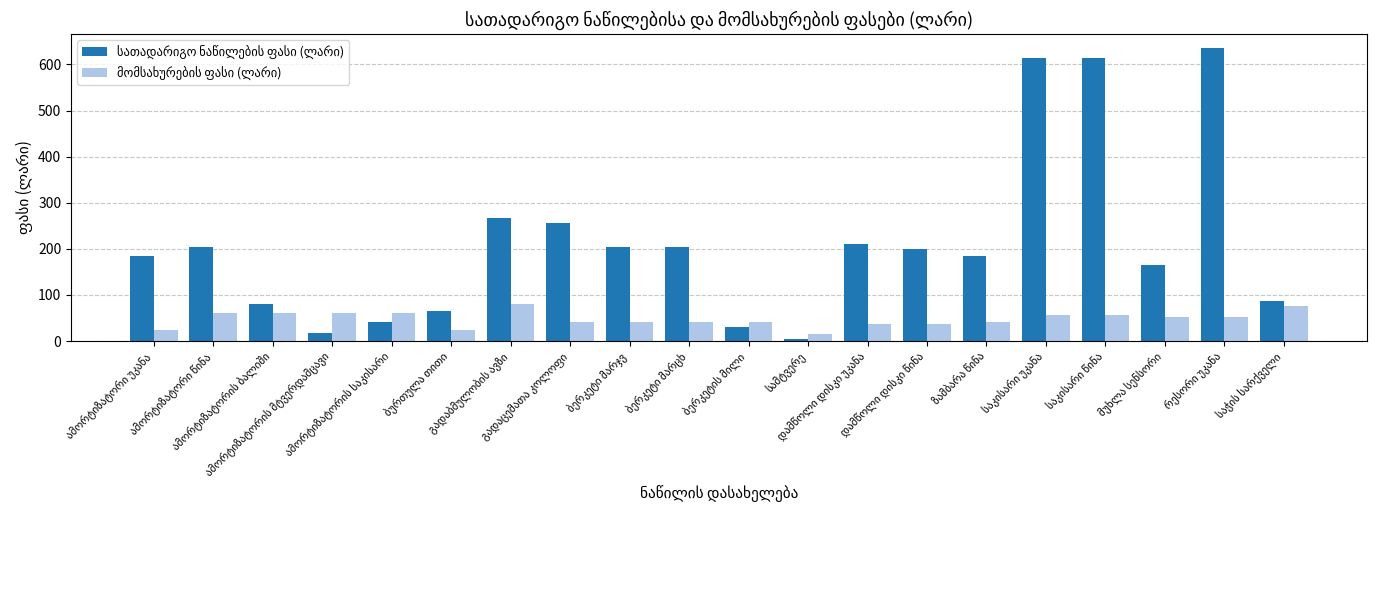

At how many categories does at least one series exceed 143?

13